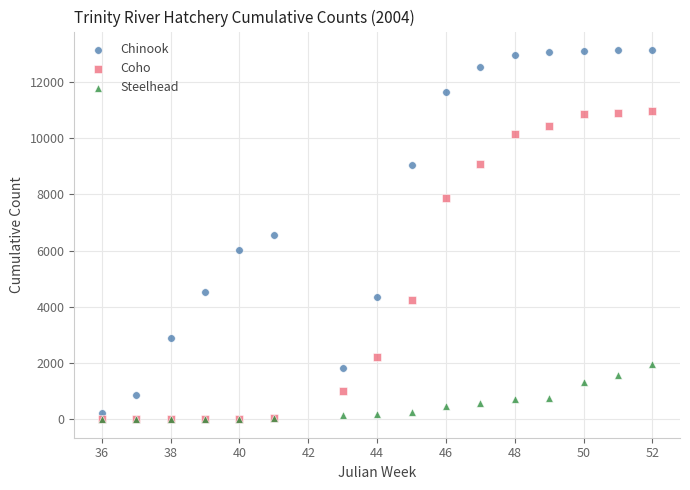

In the Coho series, what Y value is closest to 5488?

4245